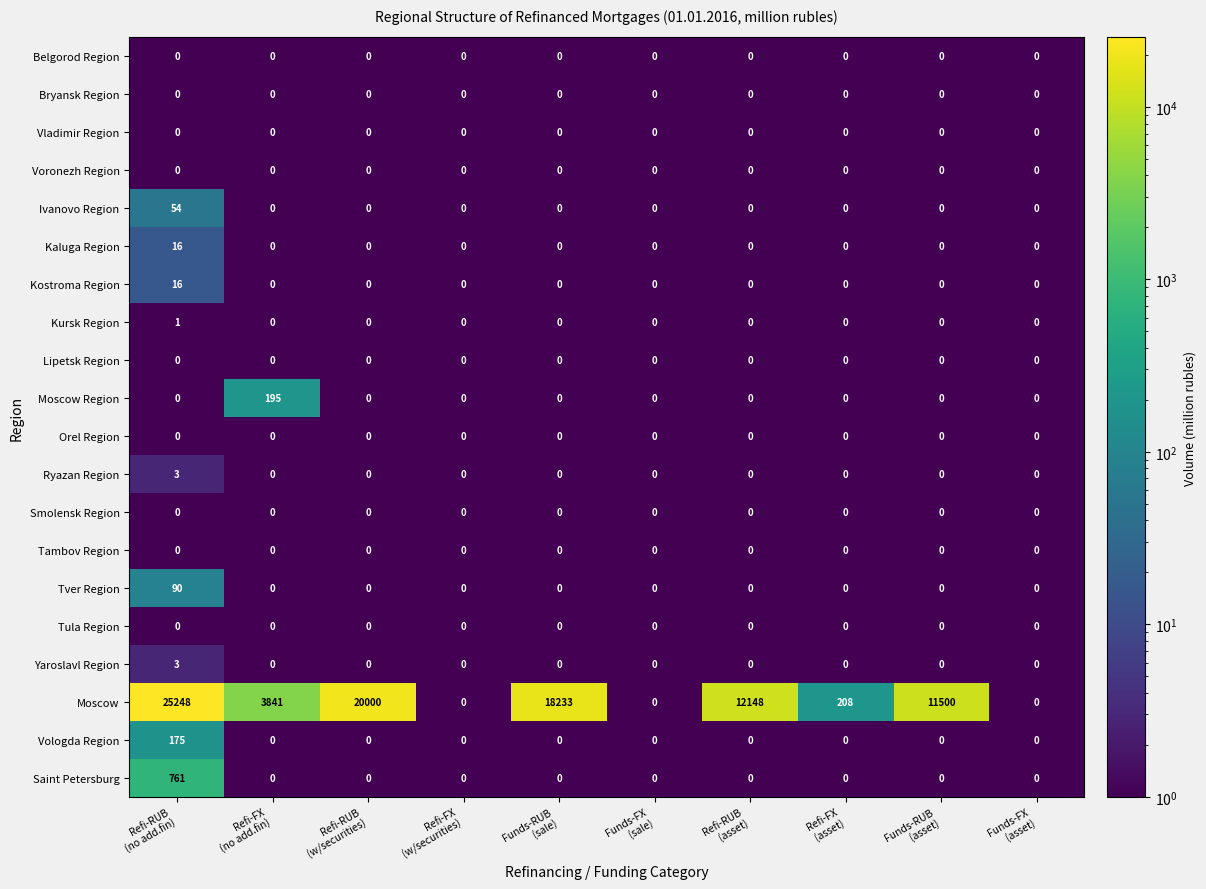

At which category is the sum across all series the highest?

Refi-RUB
(no add.fin)